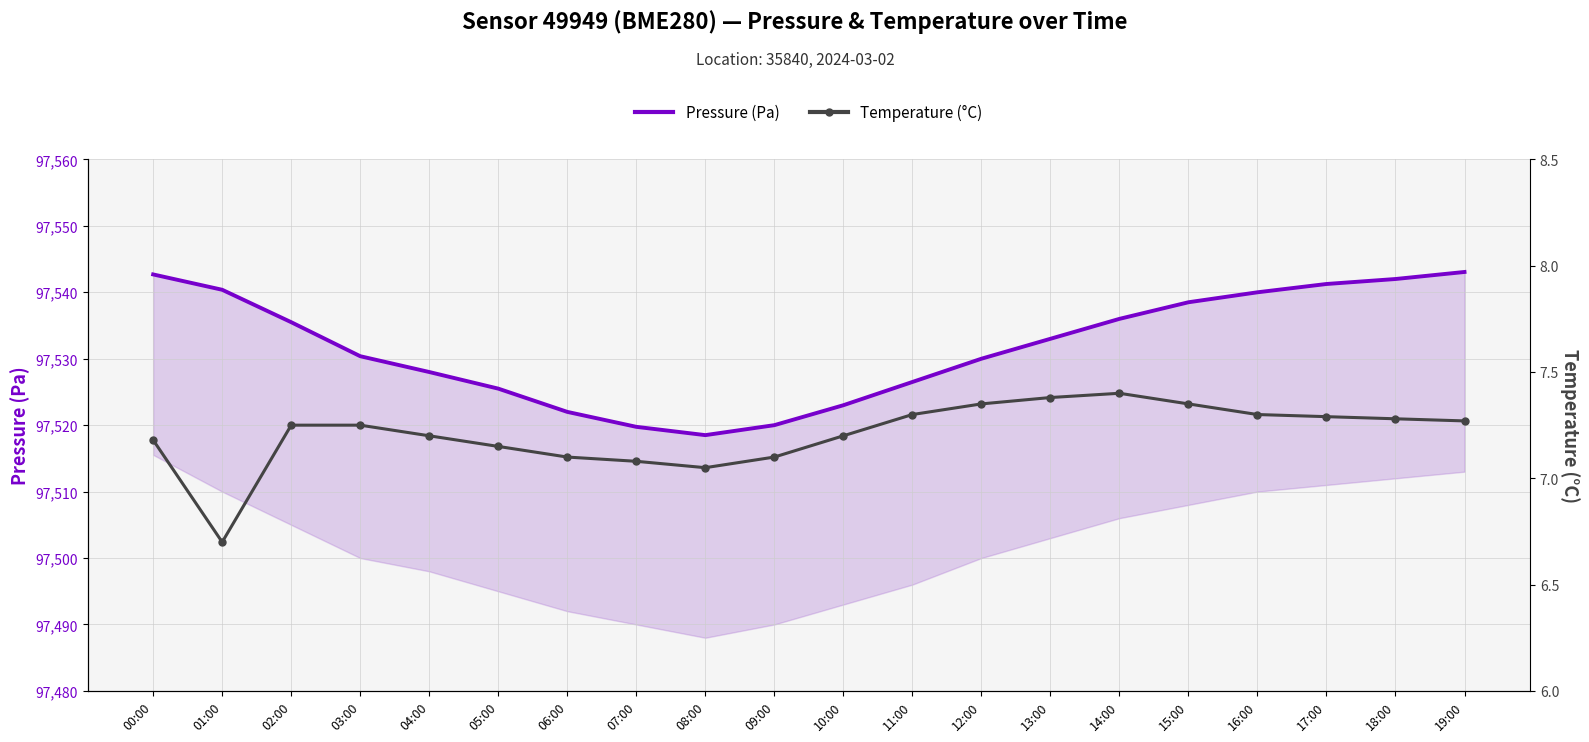

How many lines are shown in the chart?

2